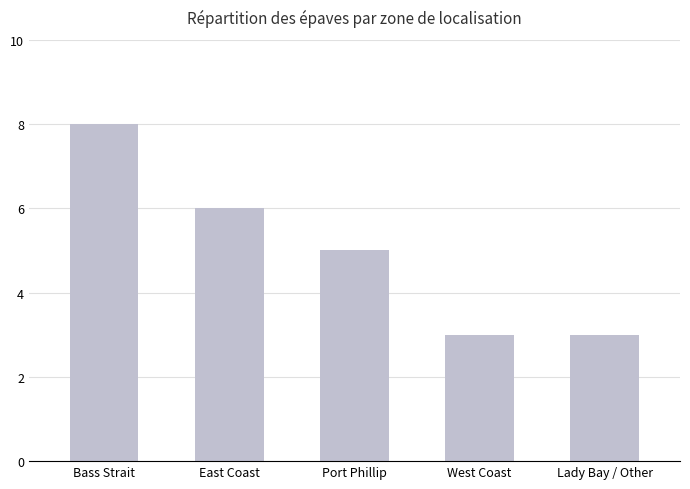

Does the chart contain stacked bars?

No